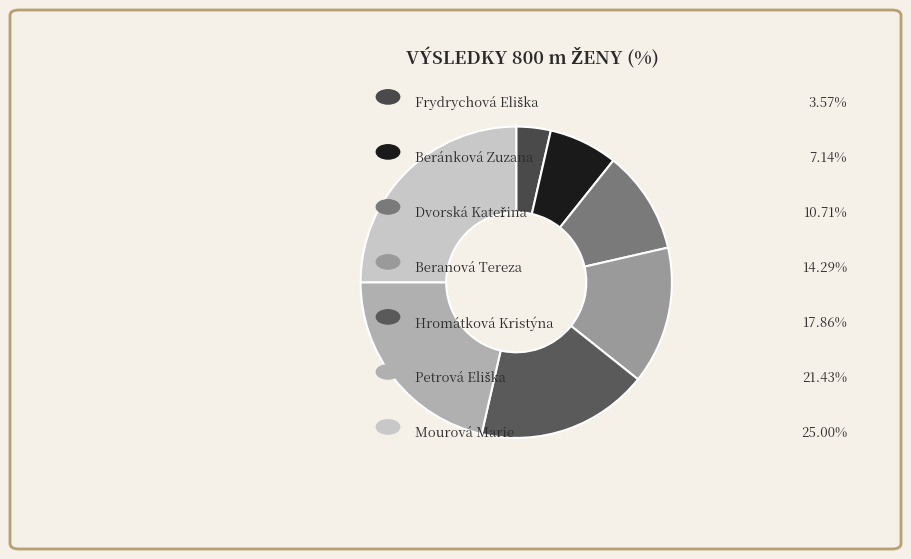

How many slices are in this pie chart?

7